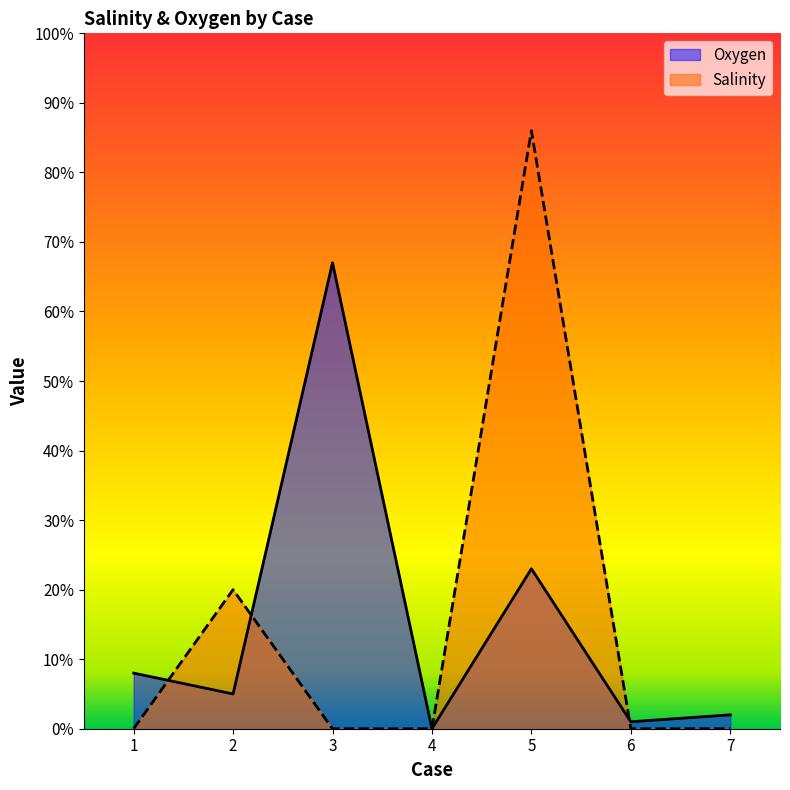

Which series has the largest range (max minus min)?

Salinity